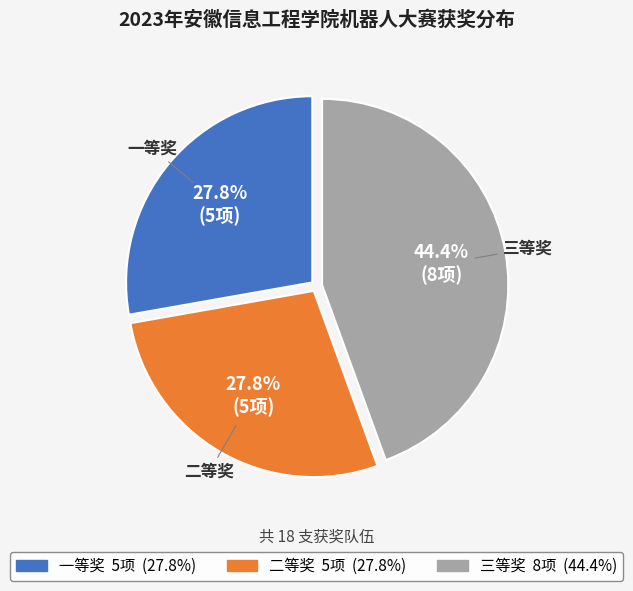

Combined, what portion of the pie is 一等奖 and 三等奖?

72.2%